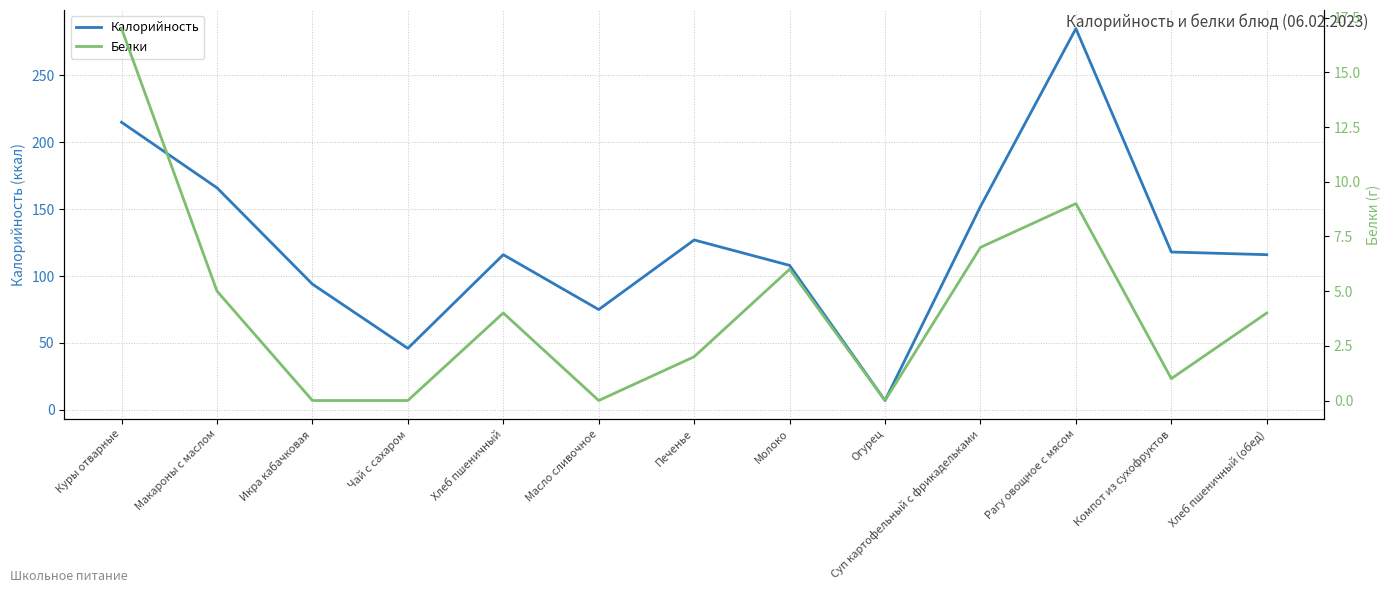

How many interior local peaks does the Белки series have?

3